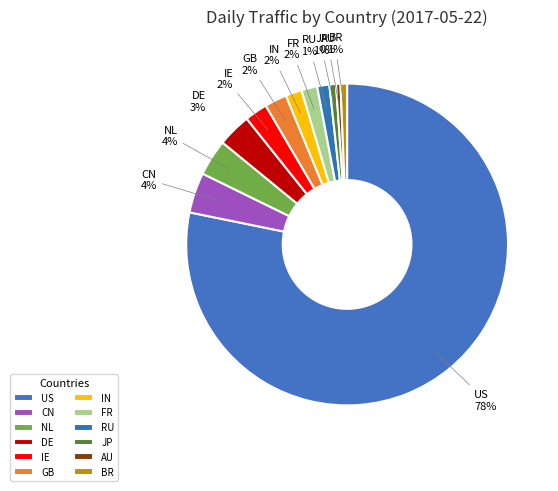

Combined, do FR and NL account for over 50%?

No